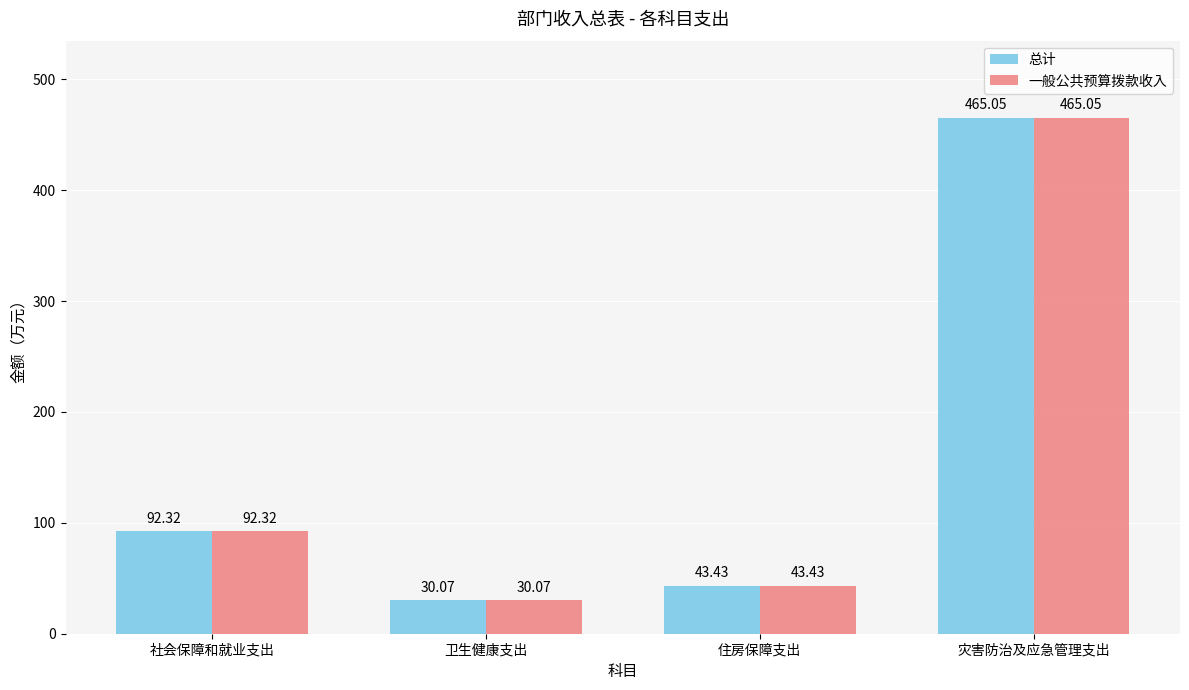

What is the label of the 1st bar from the left?

社会保障和就业支出